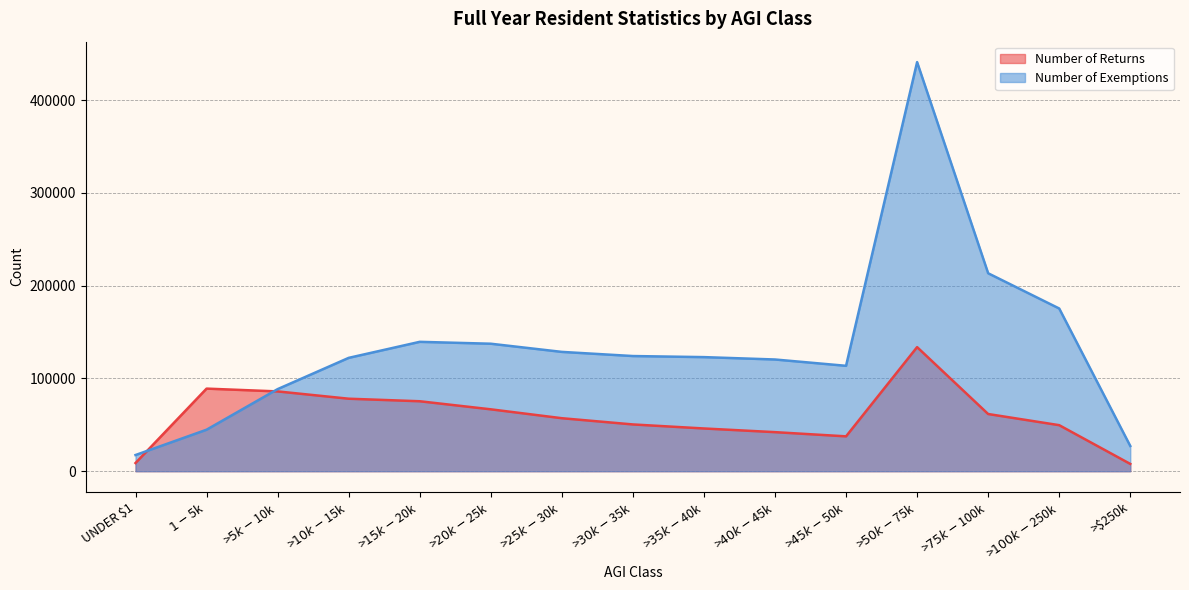

Between >$50k - $75k and >$100k - $250k, which series saw the biggest shift?

Number of Exemptions